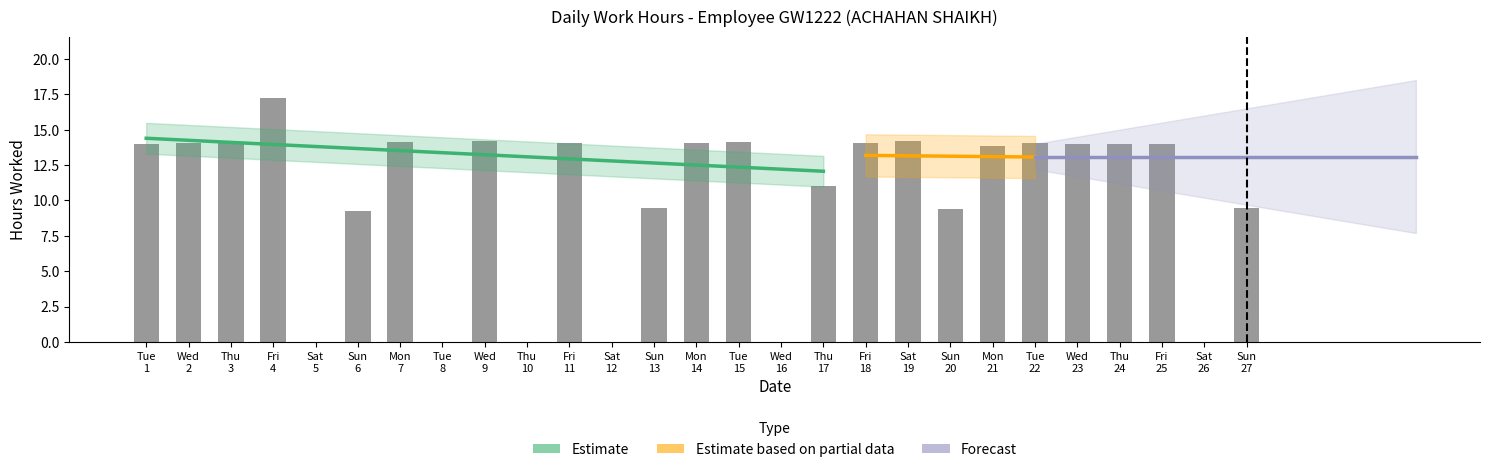

Rank the categories by value from highest to lowest.

Fri 4, Sat 19, Wed 9, Tue 15, Mon 7, Wed 2, Tue 22, Mon 14, Fri 18, Thu 3, Fri 11, Tue 1, Thu 24, Fri 25, Wed 23, Mon 21, Thu 17, Sun 27, Sun 13, Sun 20, Sun 6, Sat 5, Tue 8, Thu 10, Sat 12, Wed 16, Sat 26